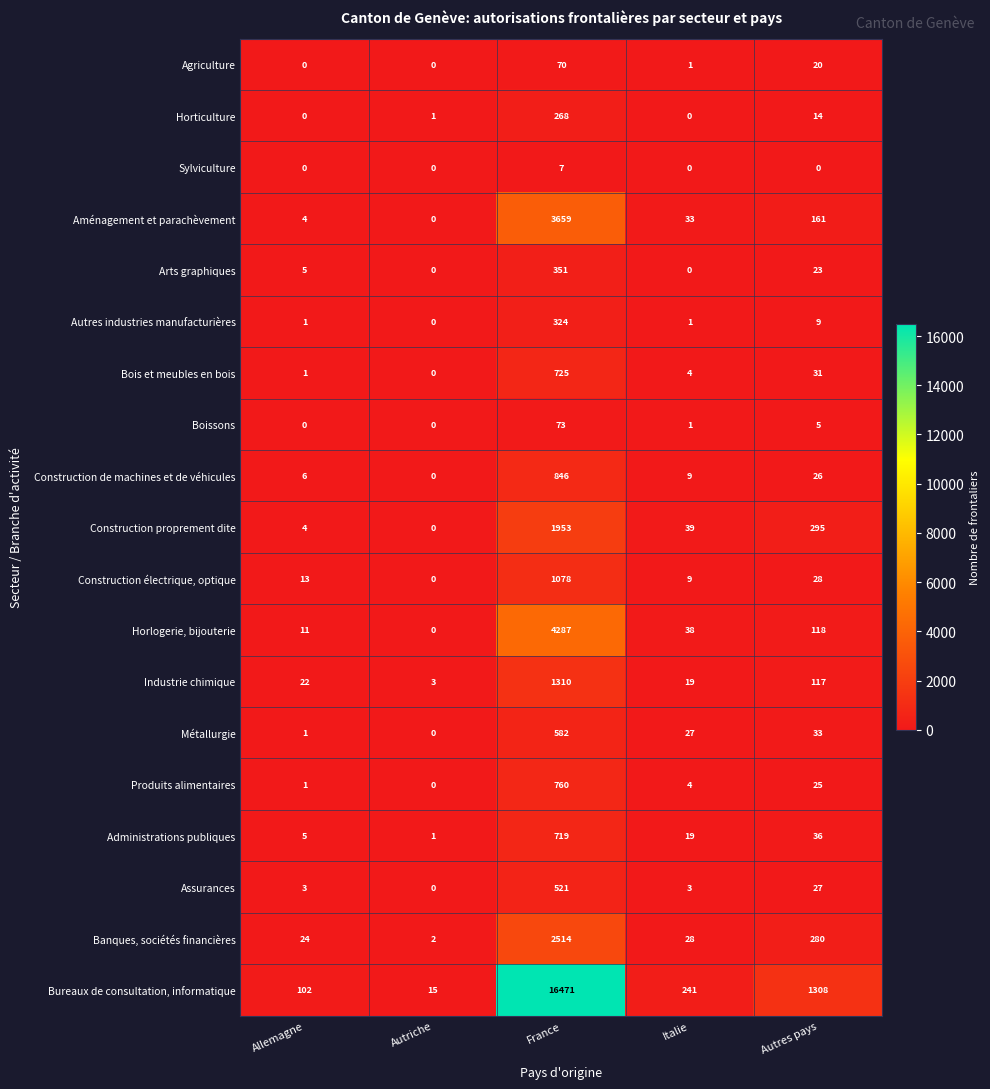

At which category is the sum across all series the highest?

France